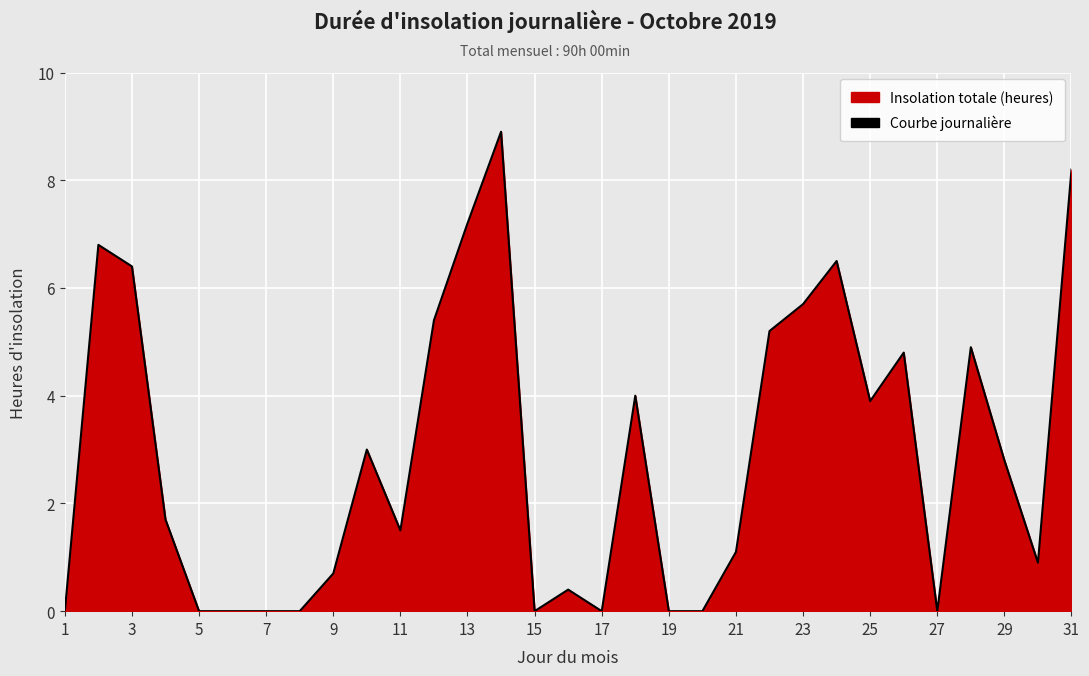

What is the maximum value shown in the chart?

8.9